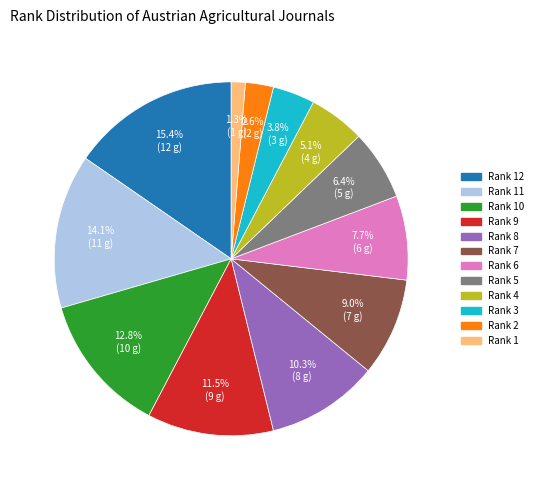

Between Rank 6 and Rank 9, which is larger?

Rank 9